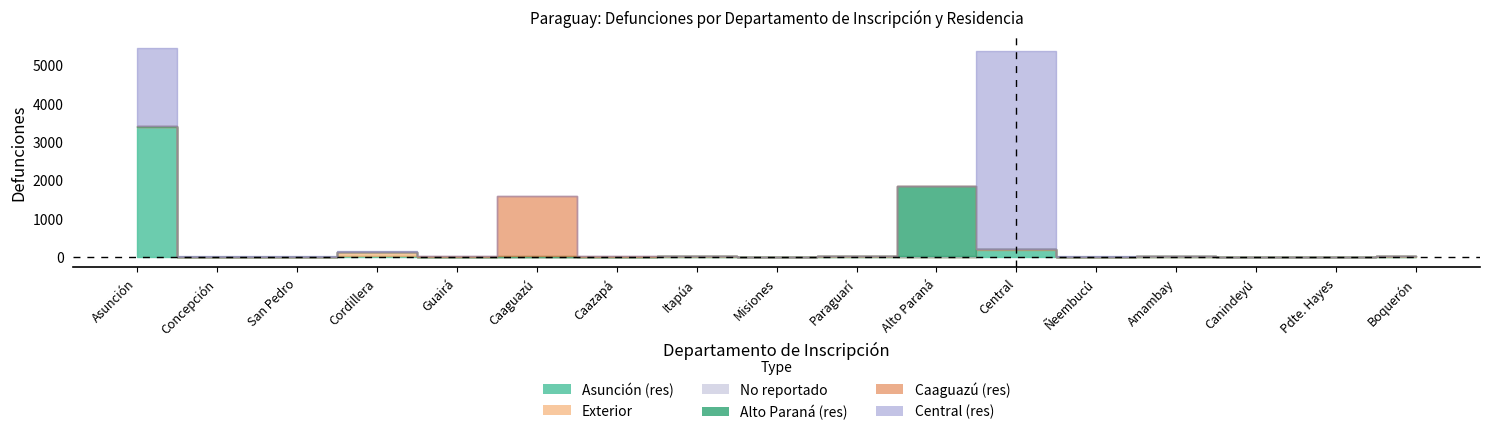

Does the chart have visible grid lines?

No